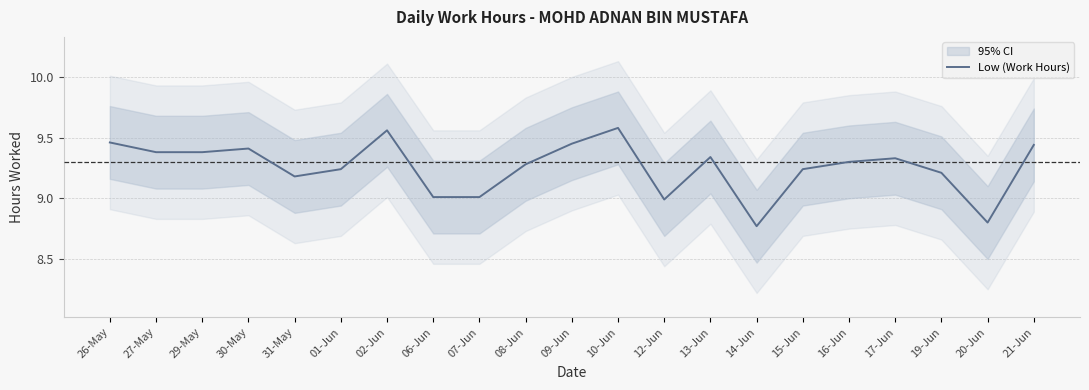

What is the label of the 1st point from the right?

21-Jun